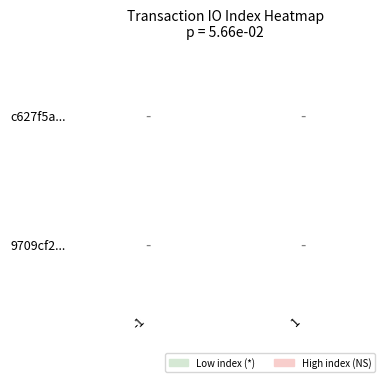

How many distinct data groups are displayed?

2